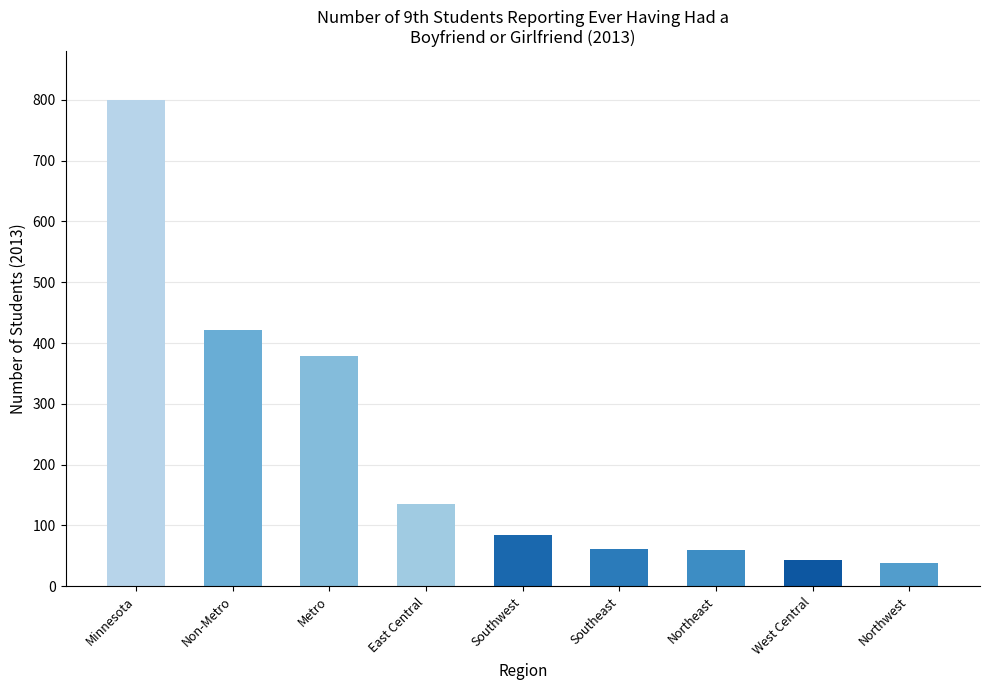

What is the difference between the maximum and second lowest values?

757